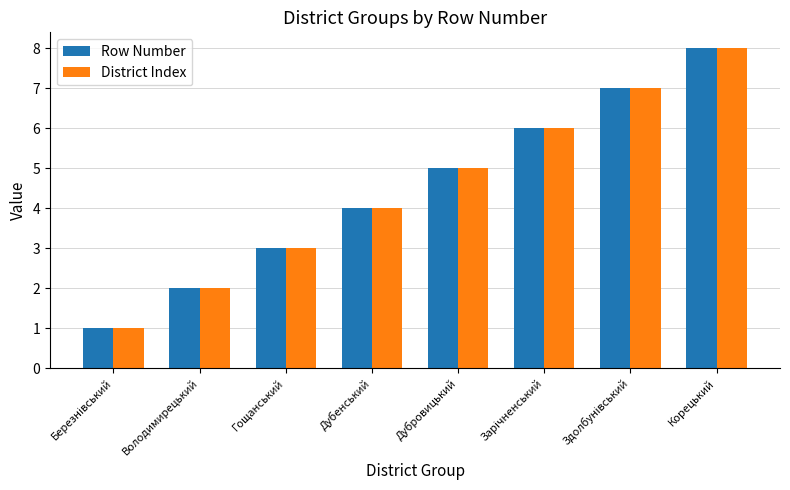

How many groups of bars are there?

8